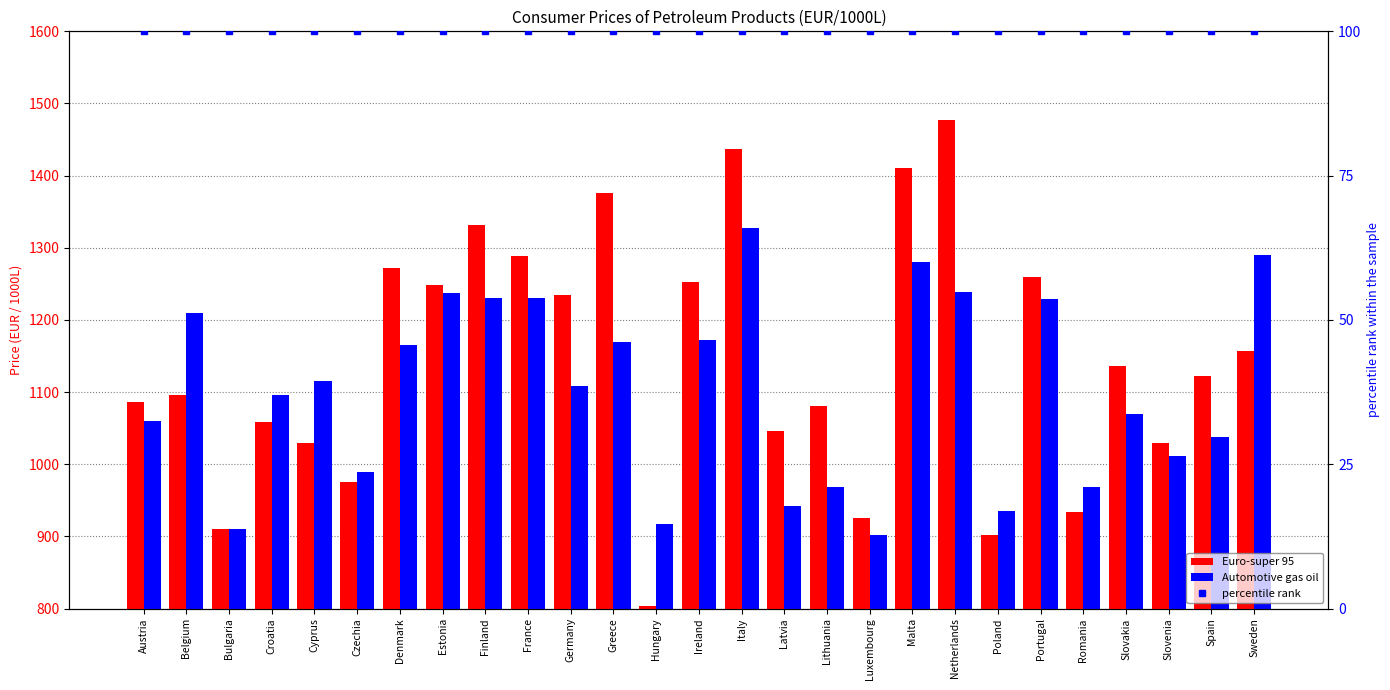

List the series in order of their peak value, highest first.

Euro-super 95, Automotive gas oil, percentile rank